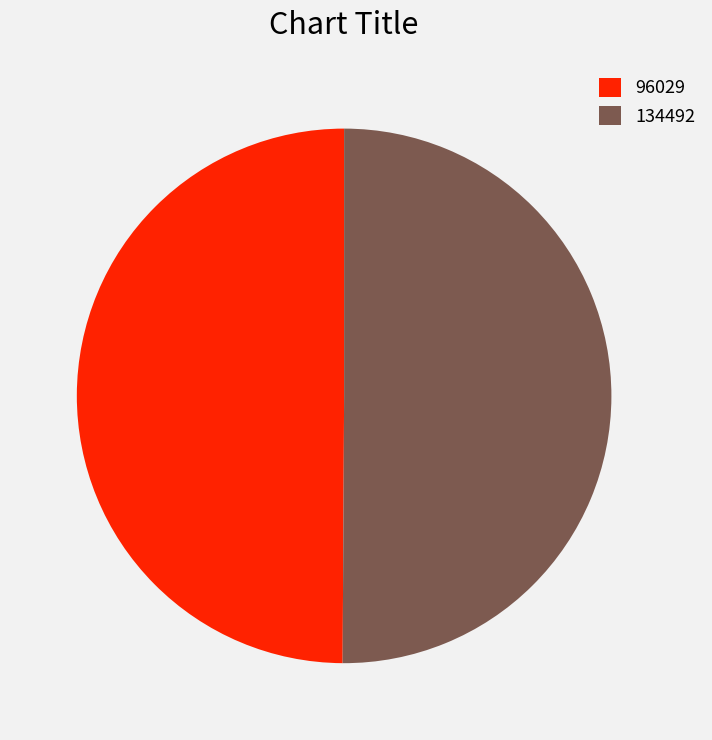

Approximately how many times larger is the value at 96029 compared to 134492?

1.0